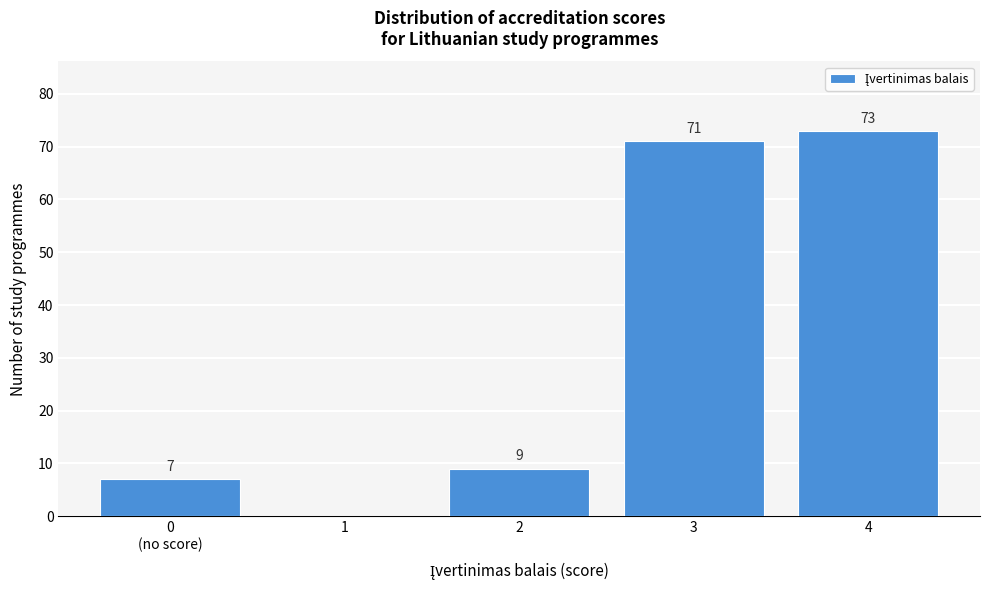

What is the sum of the values at 1 and 2?

9